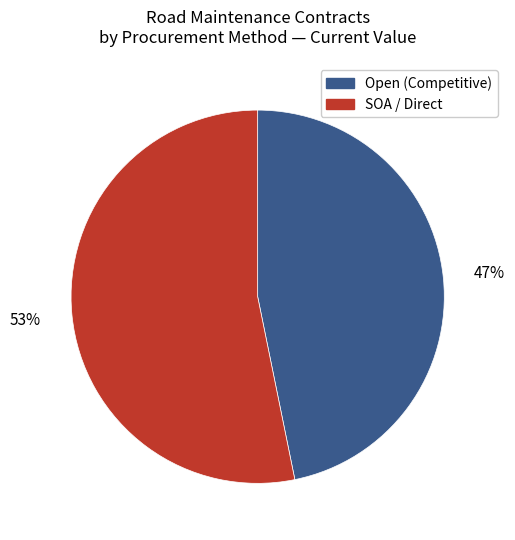

To the nearest percent, what is the average slice percentage?

50%